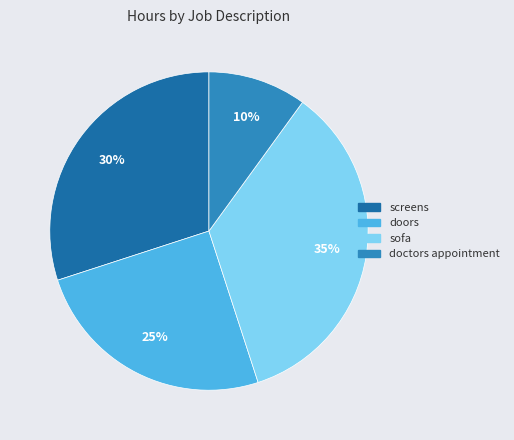

What is the smallest slice in the pie chart?

doctors appointment